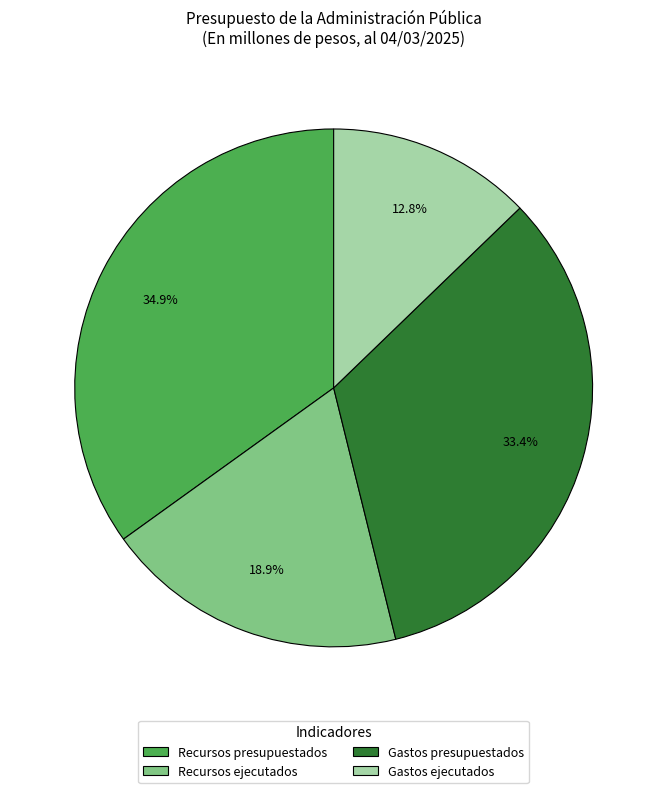

Which category has the biggest portion of the pie?

Recursos presupuestados